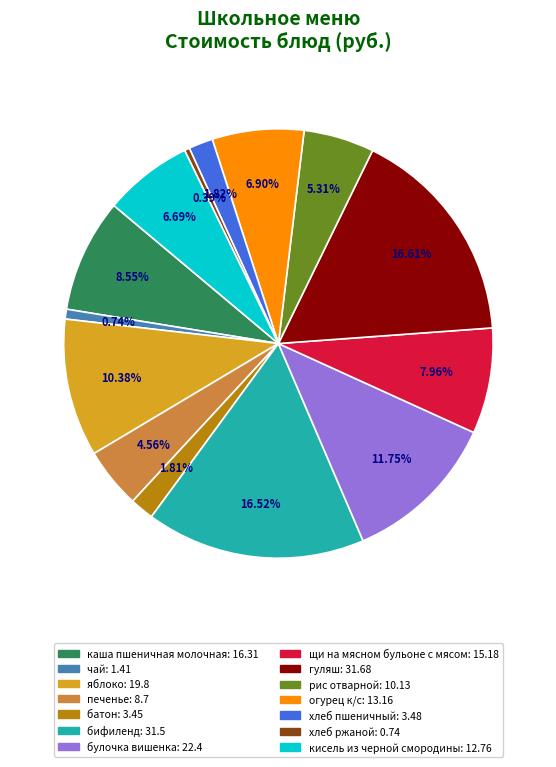

To the nearest percent, what percentage of the pie is гуляш?

17%